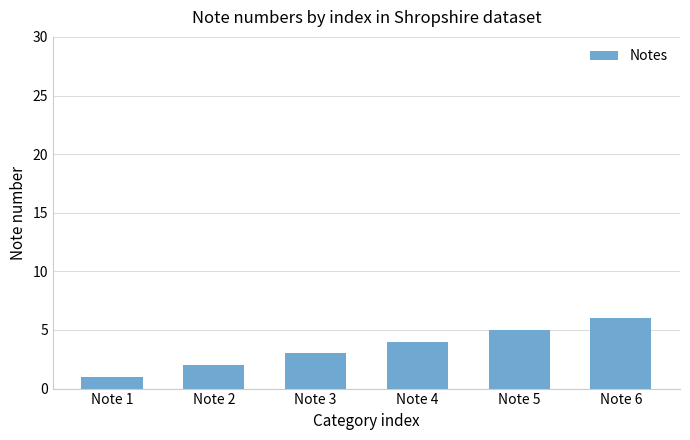

Rank the categories by value from lowest to highest.

Note 1, Note 2, Note 3, Note 4, Note 5, Note 6